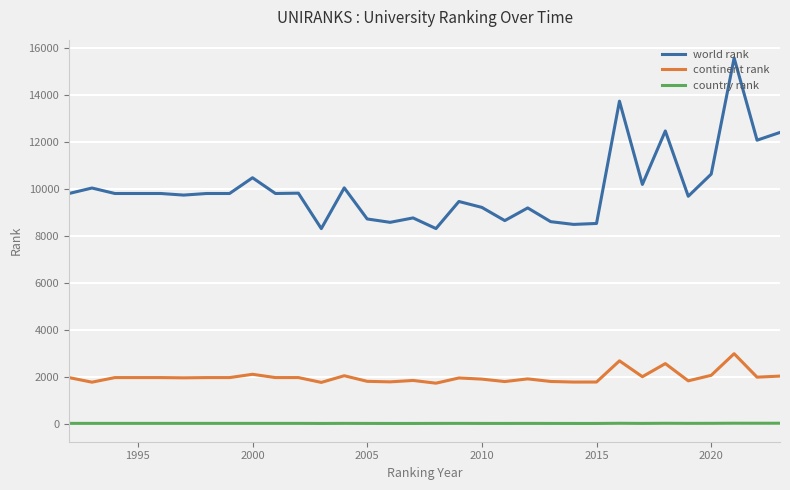

Which series has the widest spread of values?

world rank